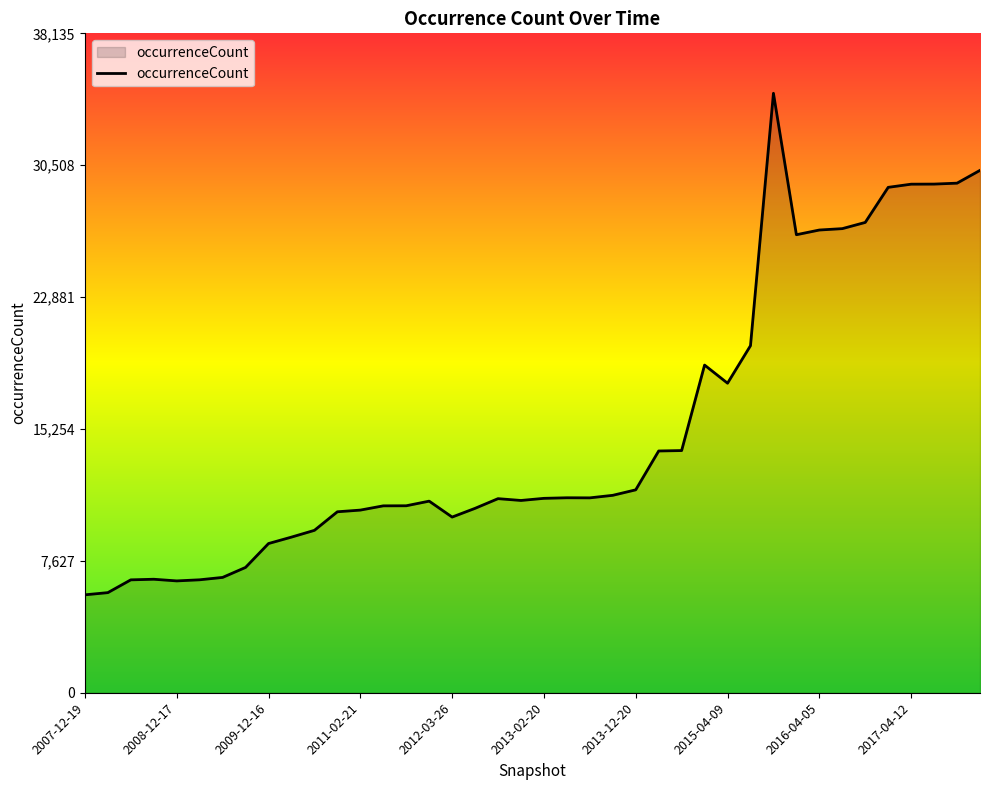

What is the minimum value shown in the chart?

5663